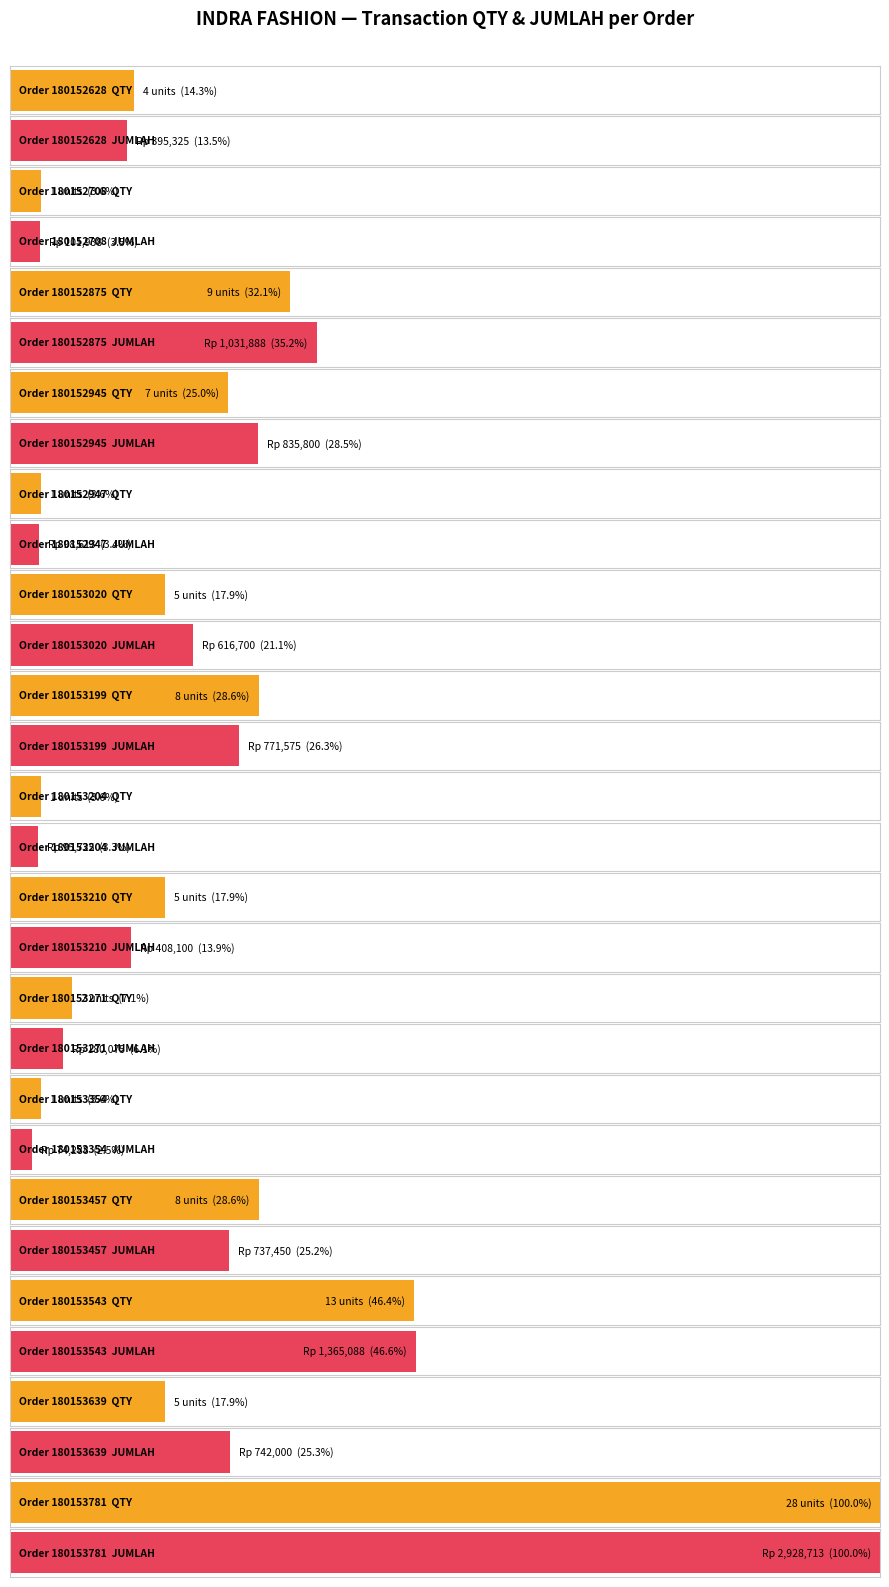

Reading left to right, list all the values displayed in this chart.

QTY: 4	1	9	7	1	5	8	1	5	2	1	8	13	5	28
JUMLAH: 395325	101938	1031888	835800	98613	616700	771575	95725	408100	180075	74288	737450	1365088	742000	2928713